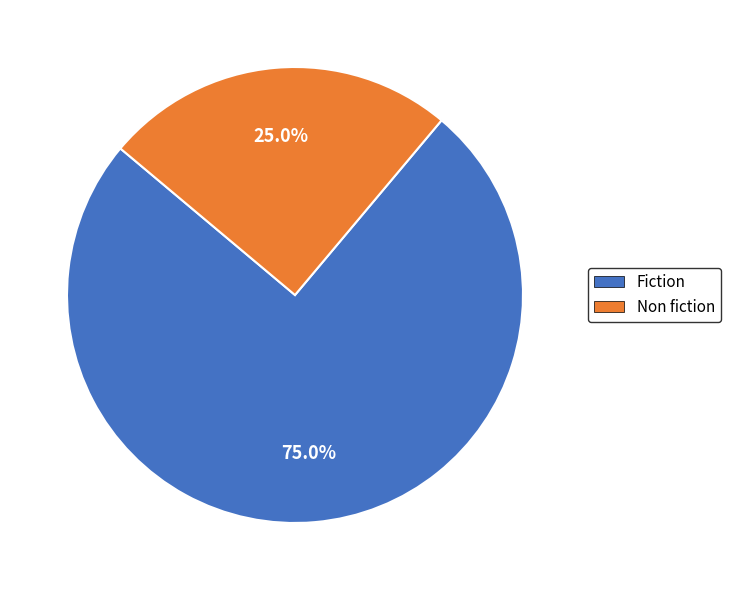

Rank the categories by value from lowest to highest.

Non fiction, Fiction